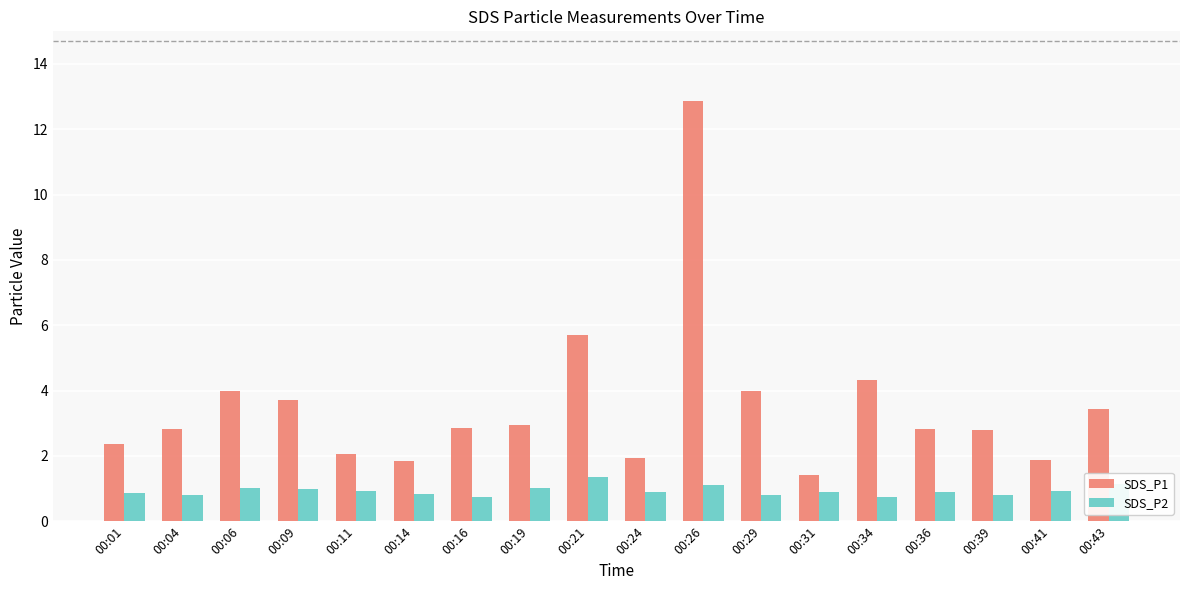

Where does the SDS_P1 series first go above 2?

00:01